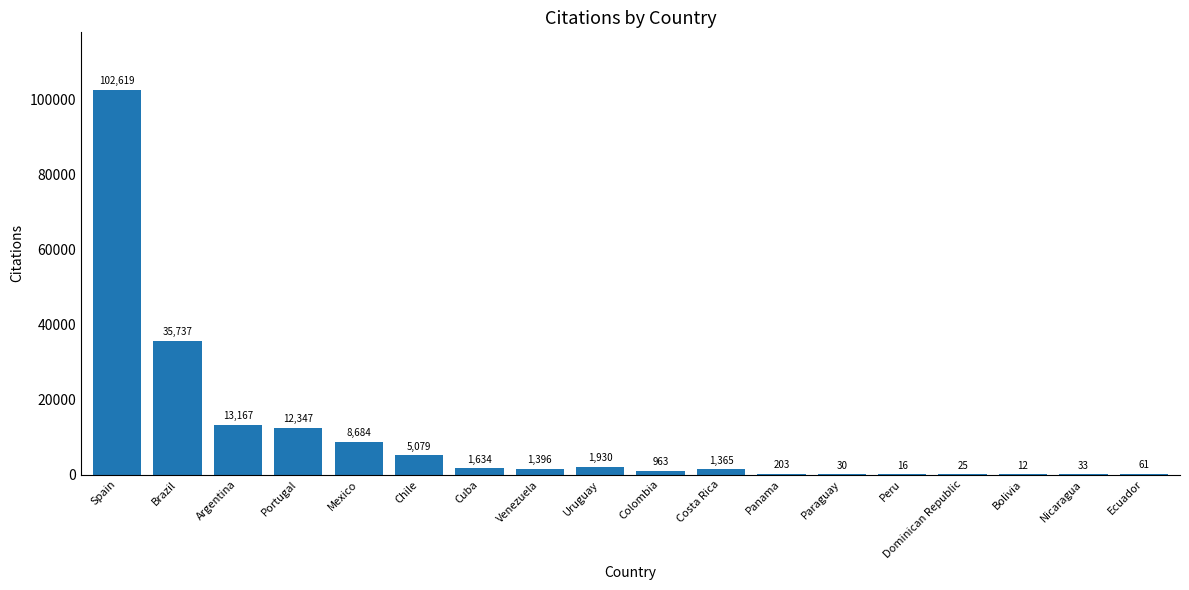

What is the sum of all values?

185301